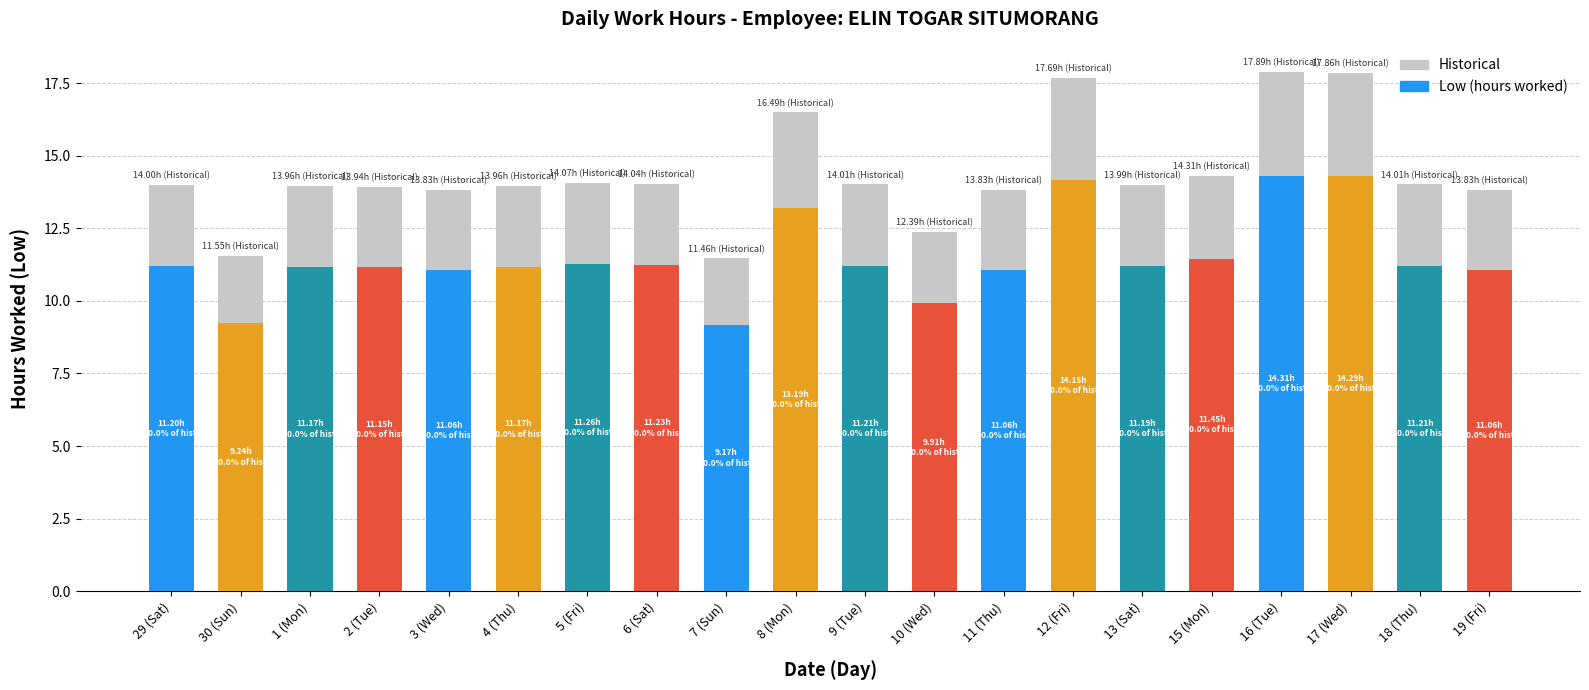

Which series has the widest spread of values?

Low (hours worked)